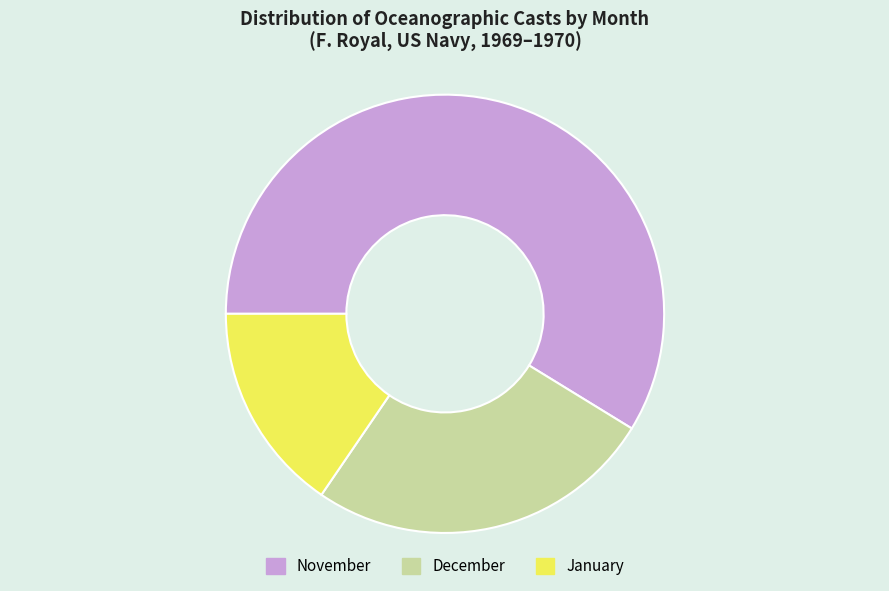

What is the smallest slice in the pie chart?

January